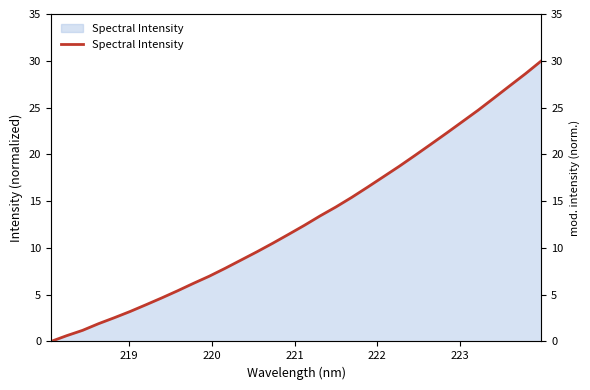

How many lines are shown in the chart?

1